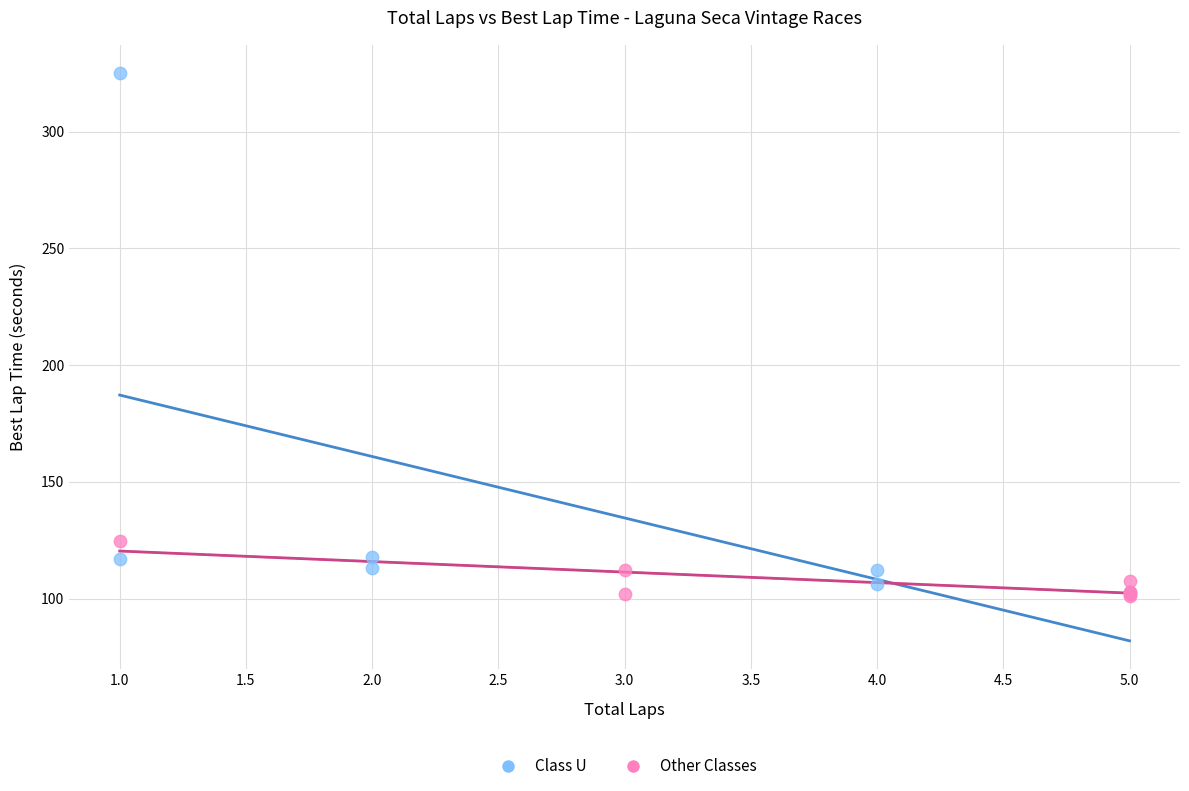

Which series has the widest spread of Y values?

Class U